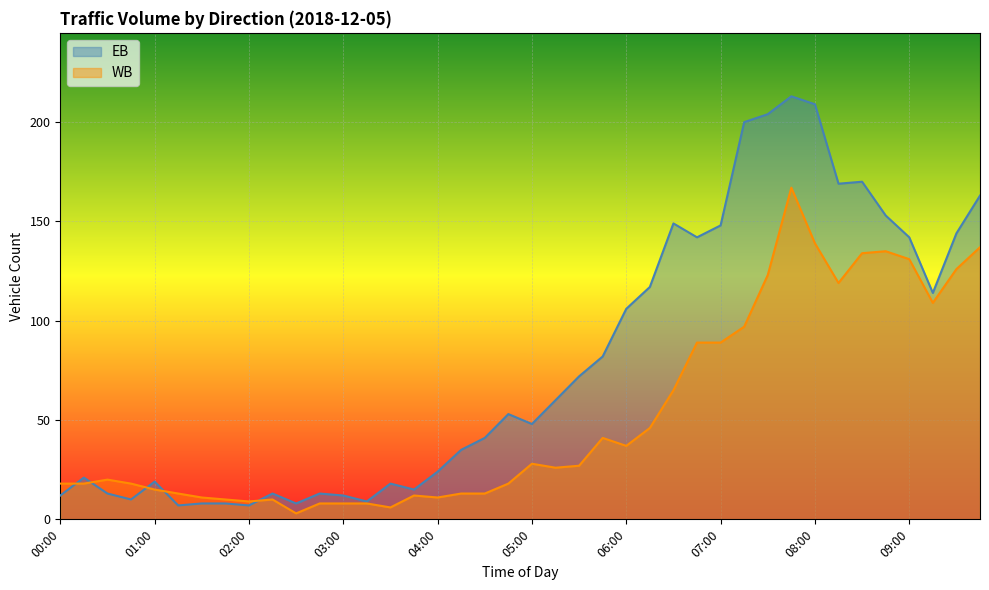

What is the difference between the maximum and minimum values in the EB series?

206